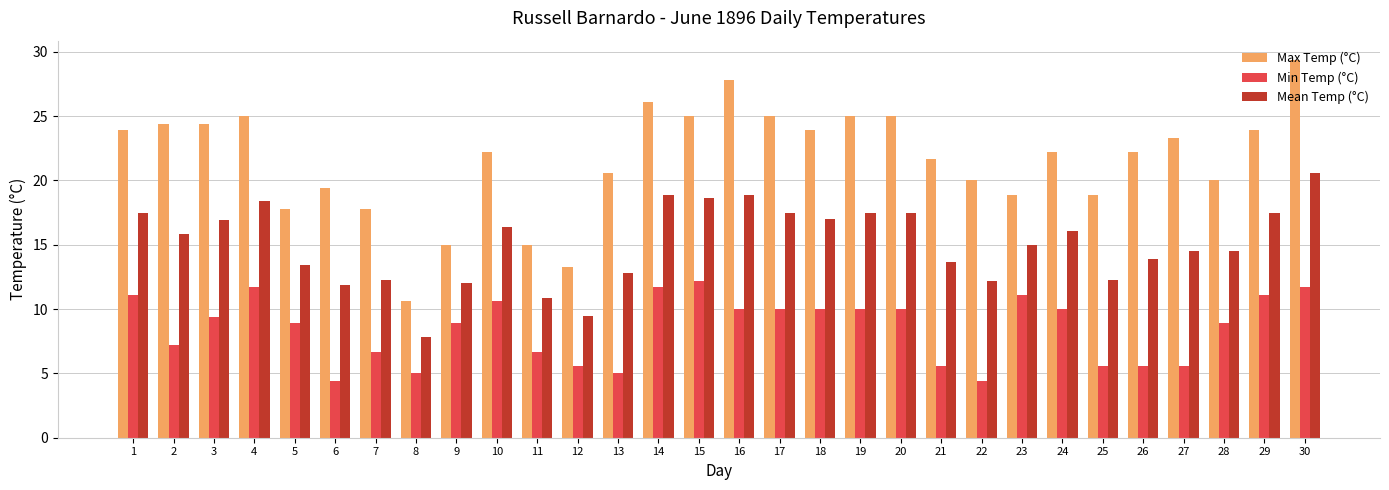

Is it true that Mean Temp (°C) equals 12.3 at 7?

True